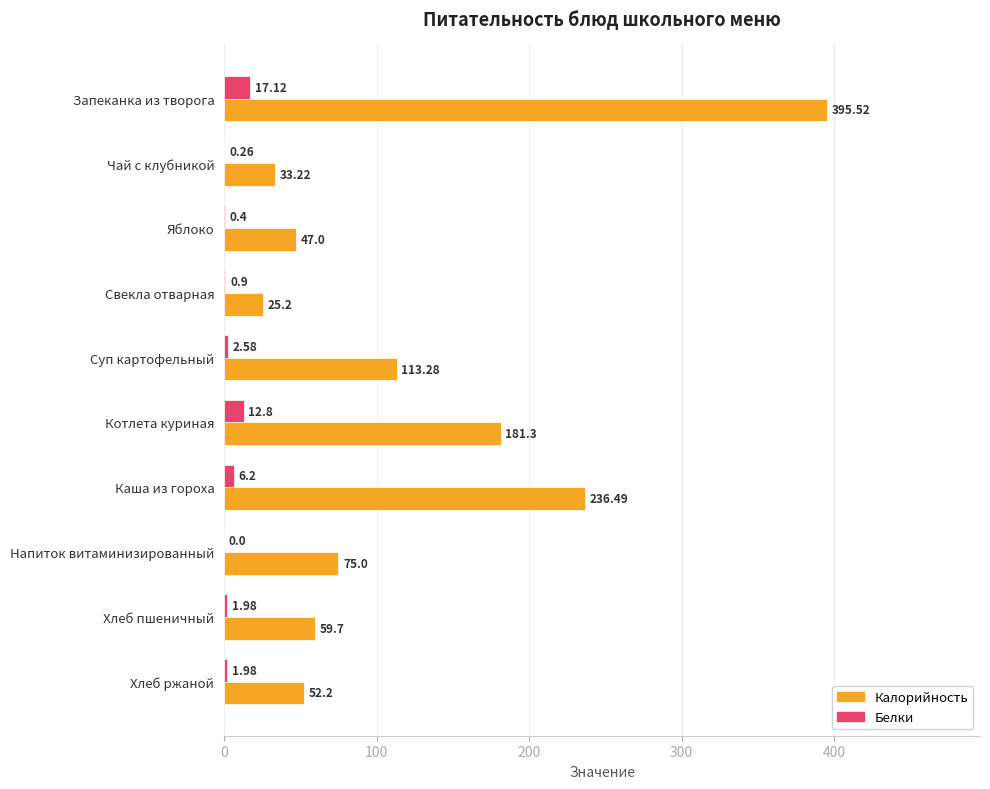

What is the sum of all Калорийность values?

1218.9